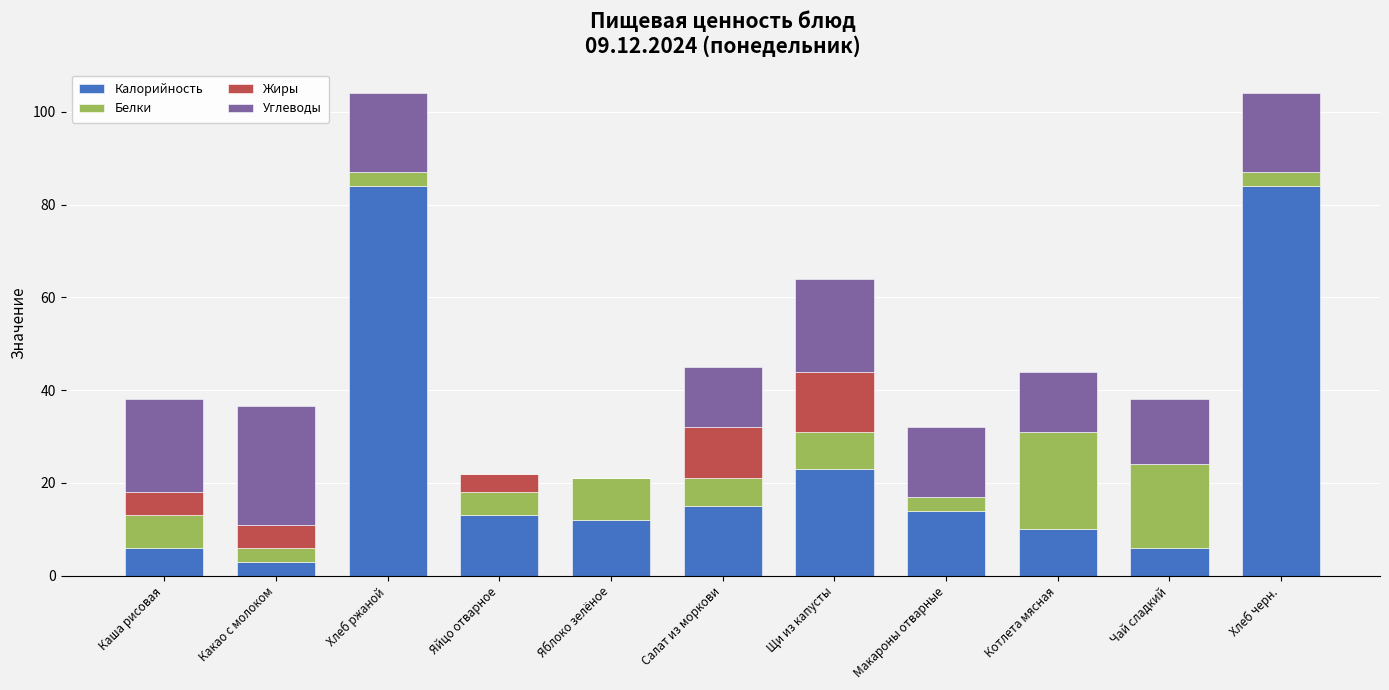

What is the total value across all series at Хлеб черн.?

104.0